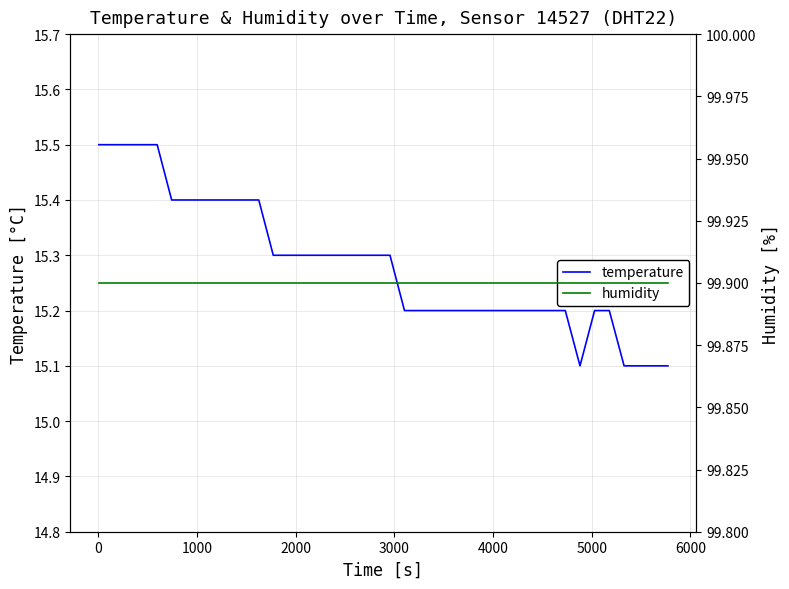

Rank the series by their average value, from highest to lowest.

humidity, temperature